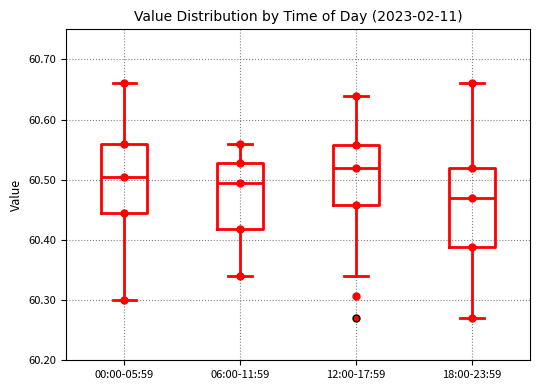

Reading left to right, read every box against the y-axis: the position of its median line, the range the box covers, and the ends of its whiskers. The values are not printed on the chart, so give them approximately, as read against the axis.

00:00-05:59: median 60.51, box 60.45 to 60.56, whiskers 60.30 to 60.66
06:00-11:59: median 60.50, box 60.42 to 60.53, whiskers 60.34 to 60.56
12:00-17:59: median 60.52, box 60.46 to 60.56, whiskers 60.34 to 60.64
18:00-23:59: median 60.47, box 60.39 to 60.52, whiskers 60.27 to 60.66